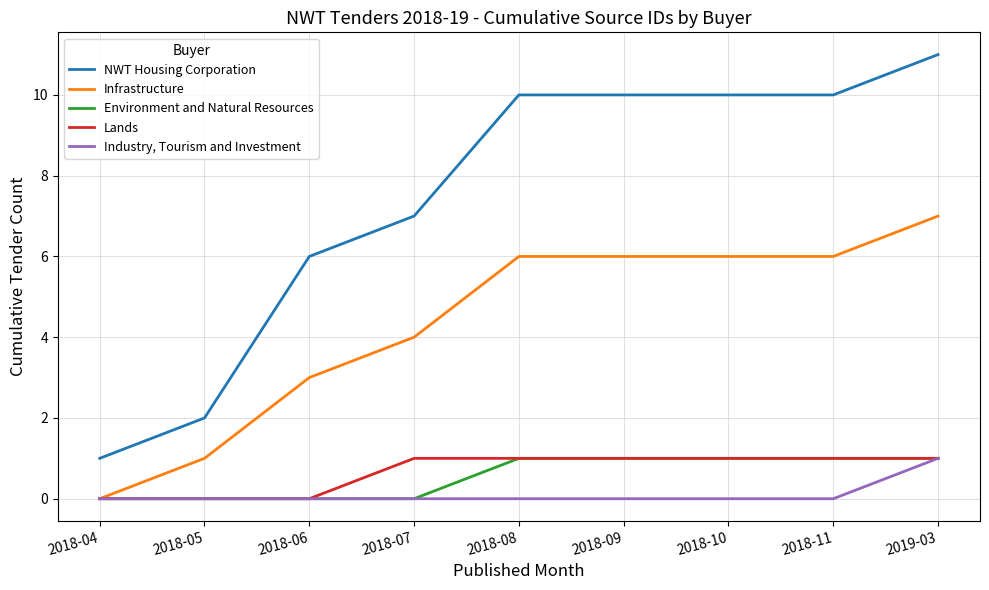

What is the spread (max minus min) of values at 2018-10?

10